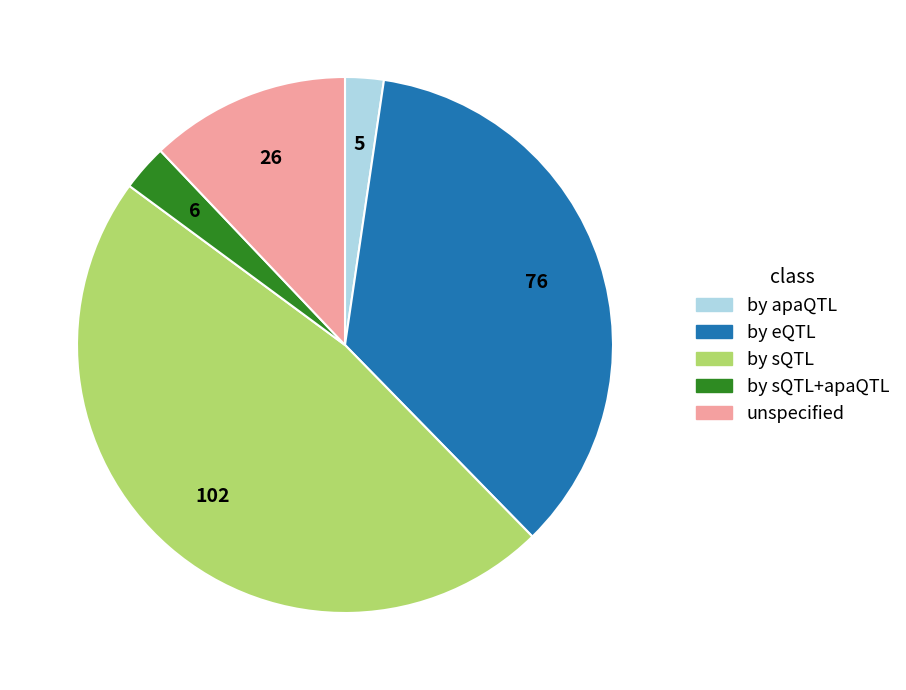

Is there a majority slice in this chart?

No